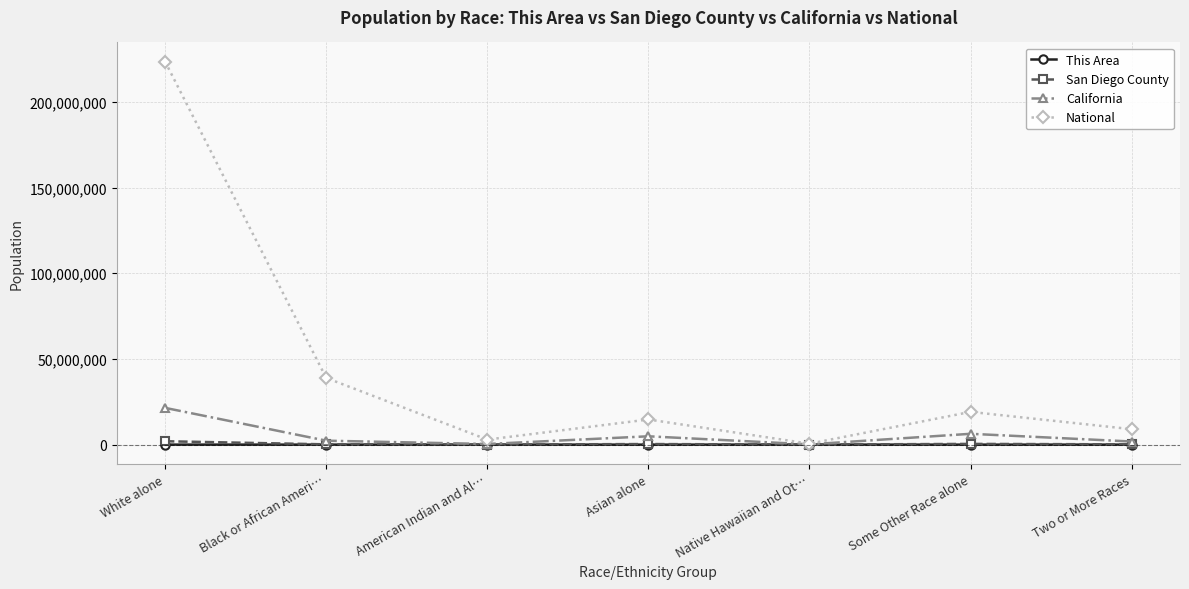

What is the total value across all series at White alone?

246991389